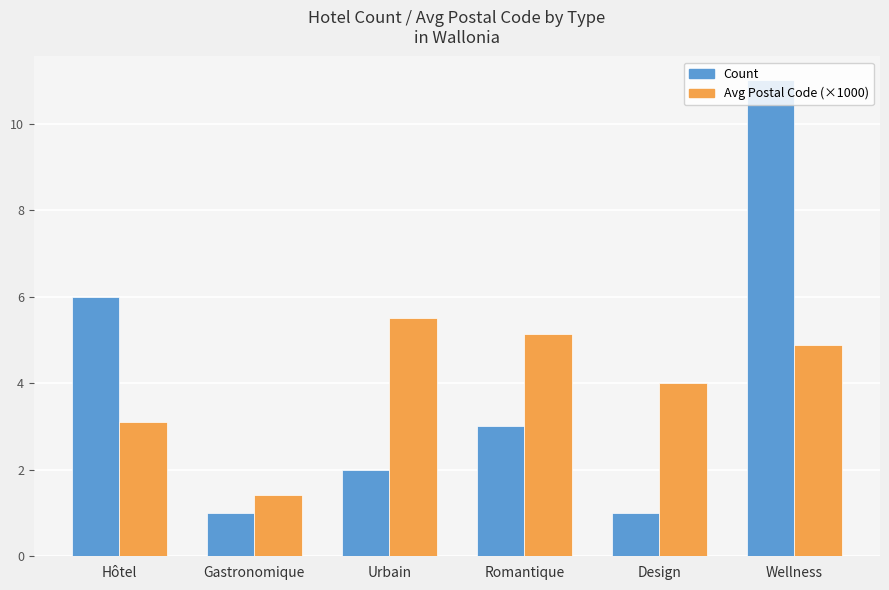

What is the minimum value shown in the chart?

1.0